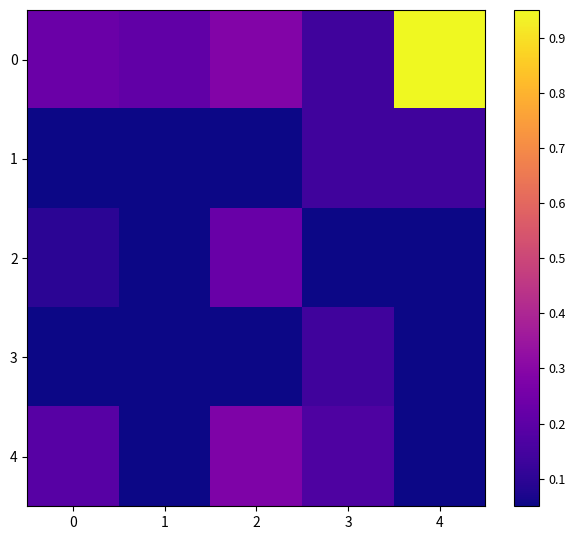

What is the difference between the highest and lowest values at 2?

0.3